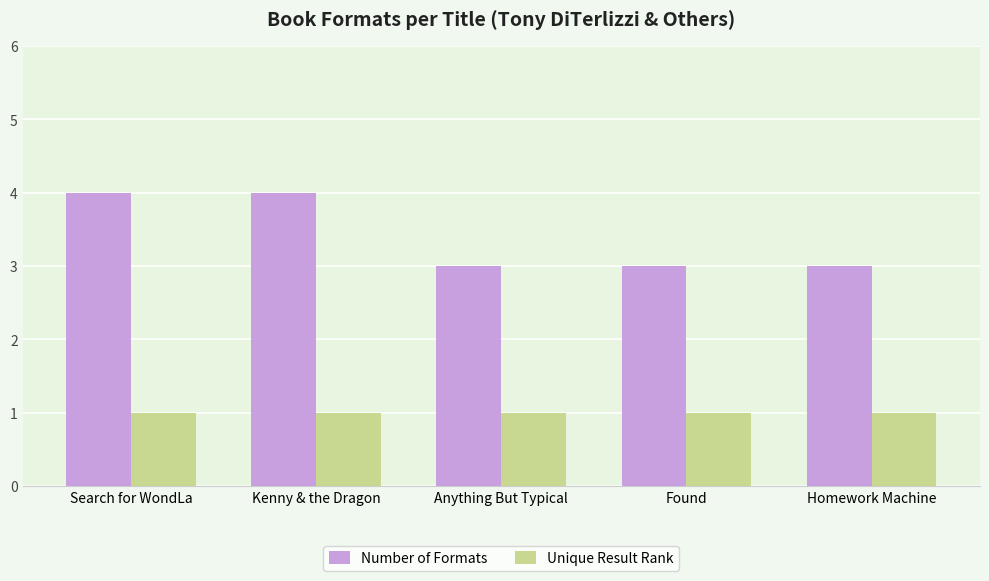

True or false: Number of Formats has a value of 7 at Search for WondLa.

False